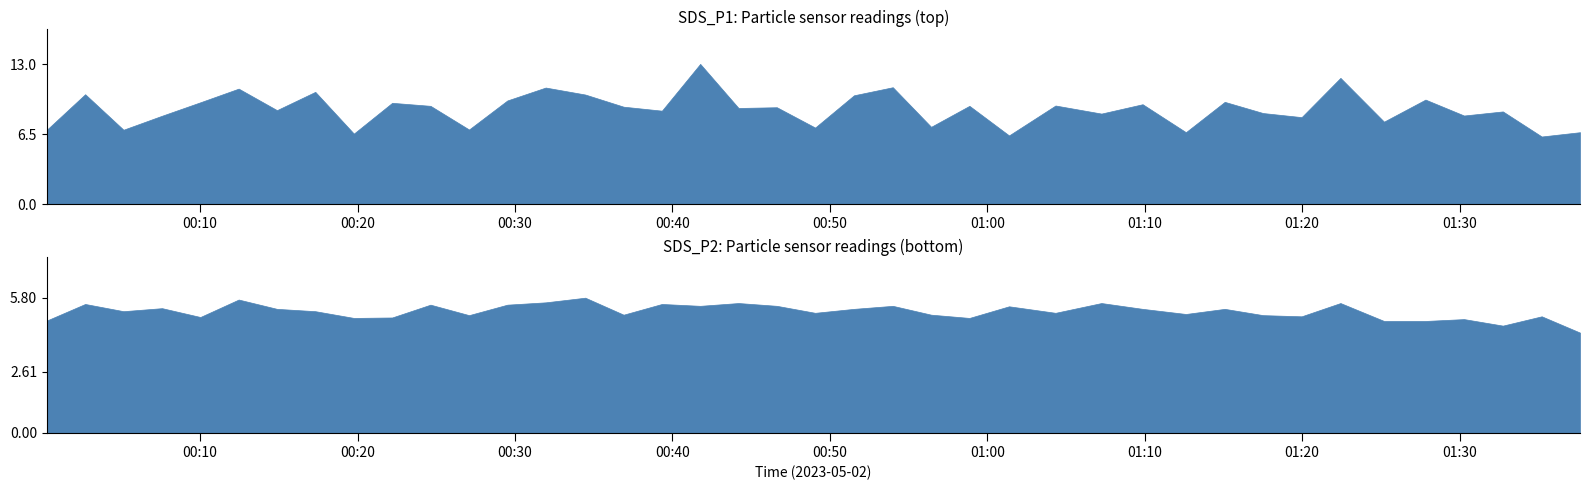

Rank the categories by SDS_P1 value from highest to lowest.

2023/05/02 00:41:46, 2023/05/02 01:22:26, 2023/05/02 00:54:00, 2023/05/02 00:31:57, 2023/05/02 00:12:27, 2023/05/02 00:17:19, 2023/05/02 00:02:42, 2023/05/02 00:34:28, 2023/05/02 00:51:32, 2023/05/02 01:27:50, 2023/05/02 00:29:31, 2023/05/02 01:15:05, 2023/05/02 00:10:01, 2023/05/02 00:22:12, 2023/05/02 01:09:52, 2023/05/02 01:04:20, 2023/05/02 00:24:38, 2023/05/02 00:58:52, 2023/05/02 00:36:54, 2023/05/02 00:46:38, 2023/05/02 00:44:12, 2023/05/02 00:14:53, 2023/05/02 00:39:20, 2023/05/02 01:32:45, 2023/05/02 01:17:31, 2023/05/02 01:07:15, 2023/05/02 01:30:17, 2023/05/02 00:07:35, 2023/05/02 01:19:58, 2023/05/02 01:25:12, 2023/05/02 00:56:26, 2023/05/02 00:49:04, 2023/05/02 00:27:05, 2023/05/02 00:00:16, 2023/05/02 00:05:08, 2023/05/02 01:12:37, 2023/05/02 01:37:39, 2023/05/02 00:19:46, 2023/05/02 01:01:23, 2023/05/02 01:35:13